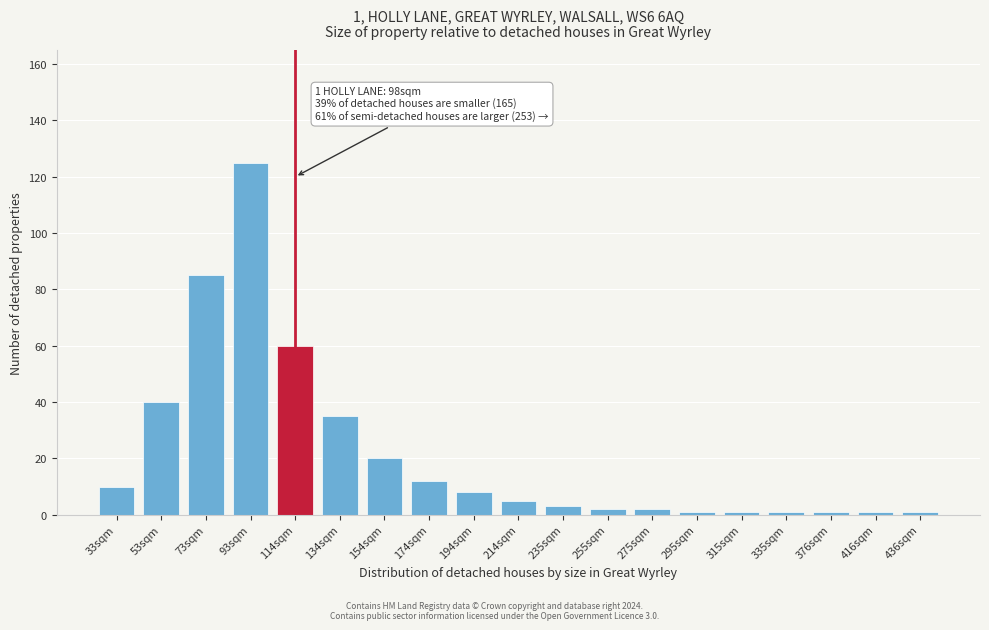

Reading left to right, what are all the values shown in this chart?

10	40	85	125	60	35	20	12	8	5	3	2	2	1	1	1	1	1	1